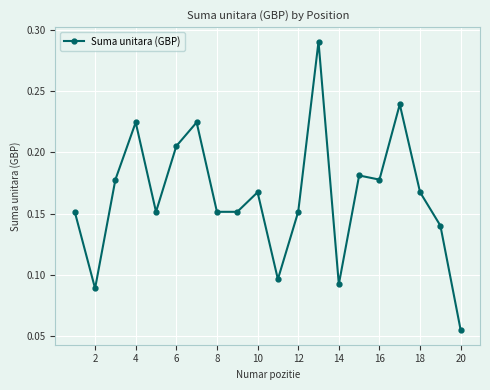

Count the values in the range 0 to 1.

20